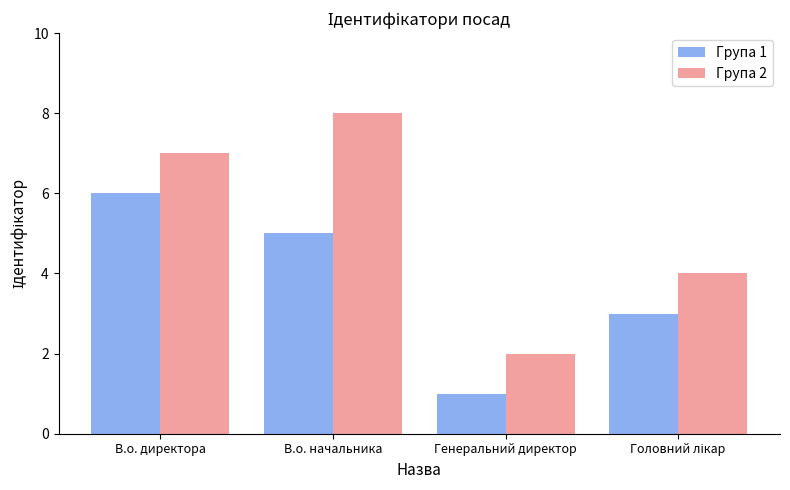

How many series are shown in this chart?

2